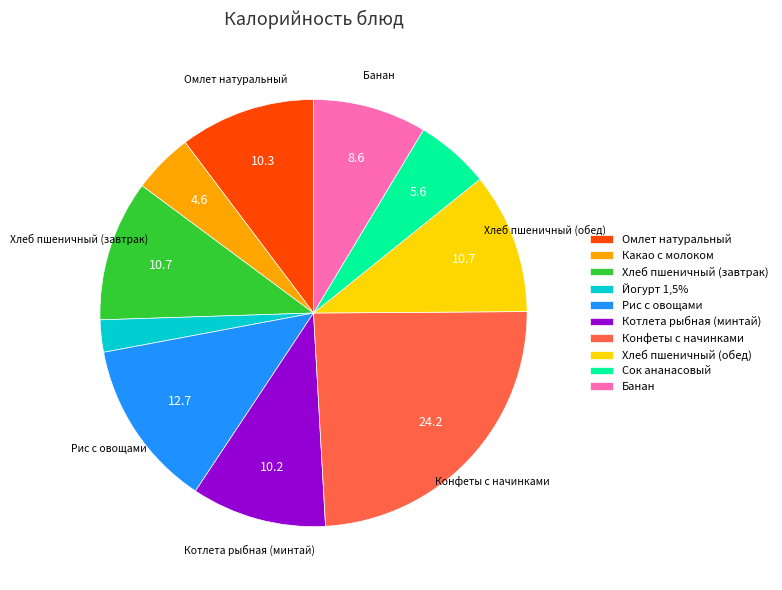

Is it true that Хлеб пшеничный (обед) is 11% of the pie?

True